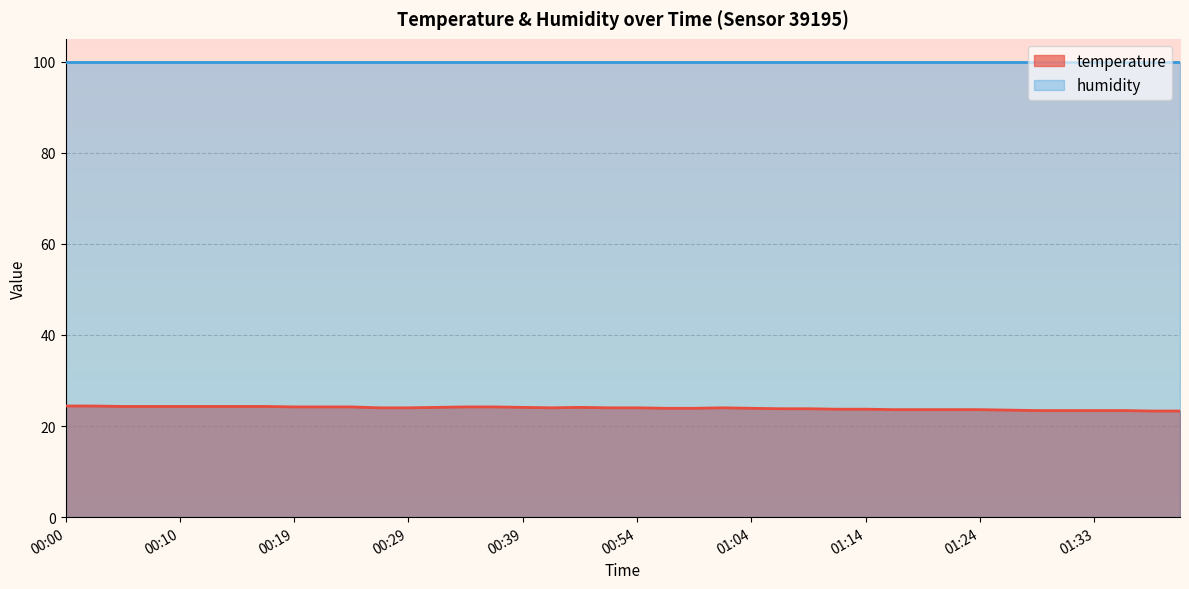

How many series are shown in this chart?

2